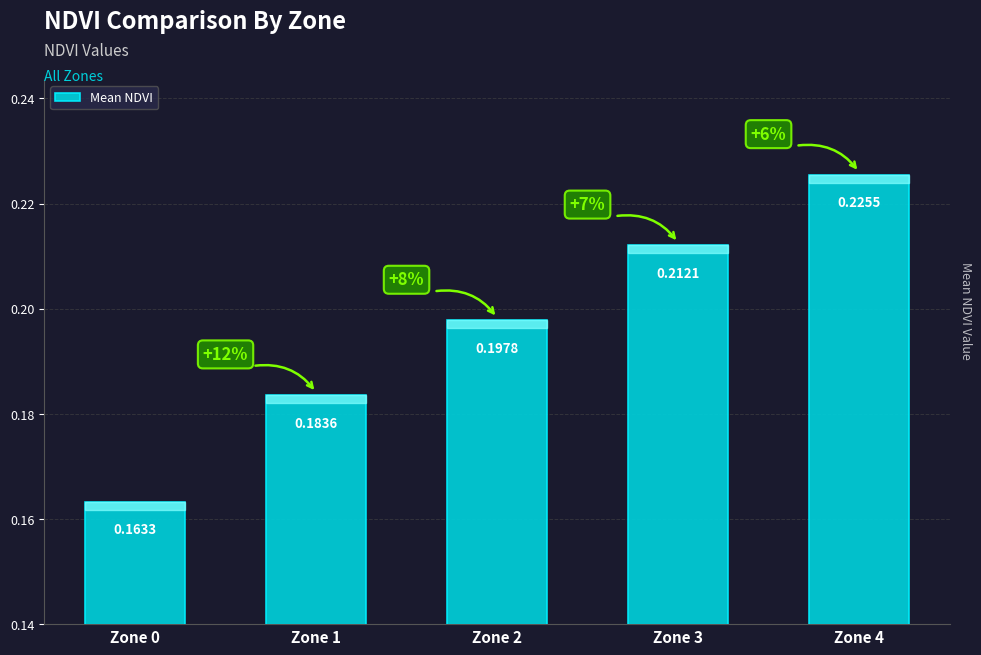

What is the sum of the values at Zone 1 and Zone 3?

0.4